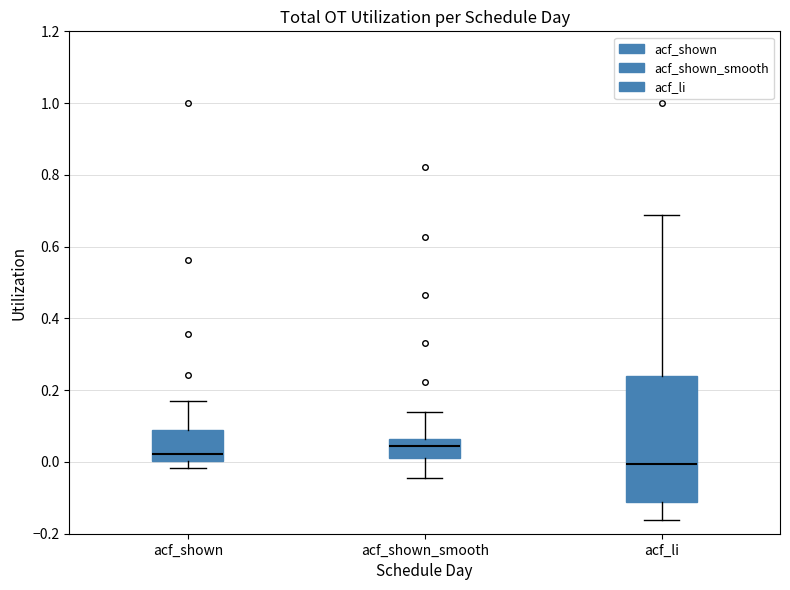

Reading left to right, read every box against the y-axis: the position of its median line, the range the box covers, and the ends of its whiskers. The values are not printed on the chart, so give them approximately, as read against the axis.

acf_shown: median 0.02, box 0.00 to 0.10, whiskers -0.02 to 0.18
acf_shown_smooth: median 0.04, box 0.02 to 0.06, whiskers -0.04 to 0.14
acf_li: median 0.00, box -0.12 to 0.24, whiskers -0.16 to 0.68